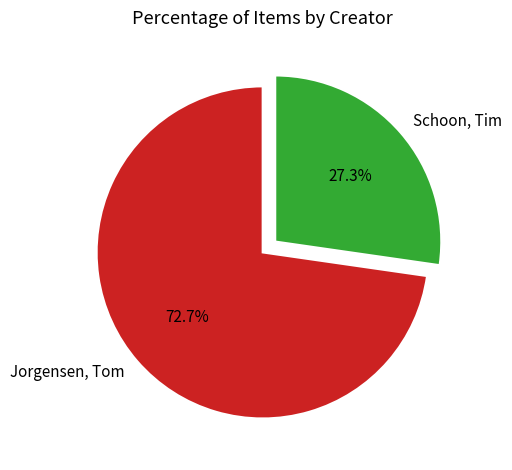

Does any single category account for the majority?

Yes